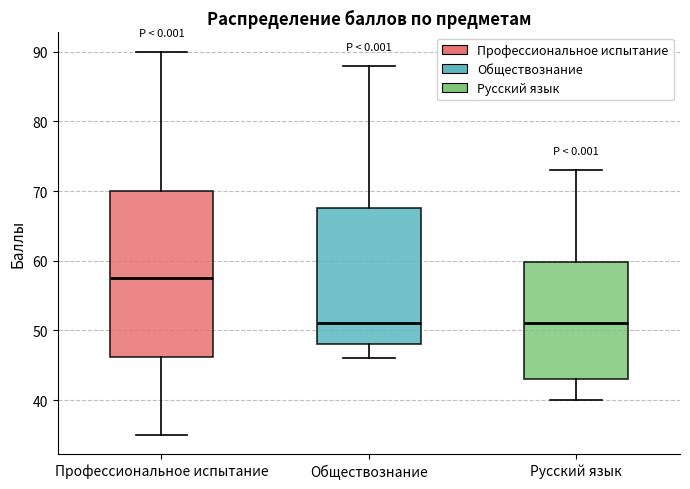

Which box is the tallest, from its lower edge to its upper edge?

Профессиональное испытание